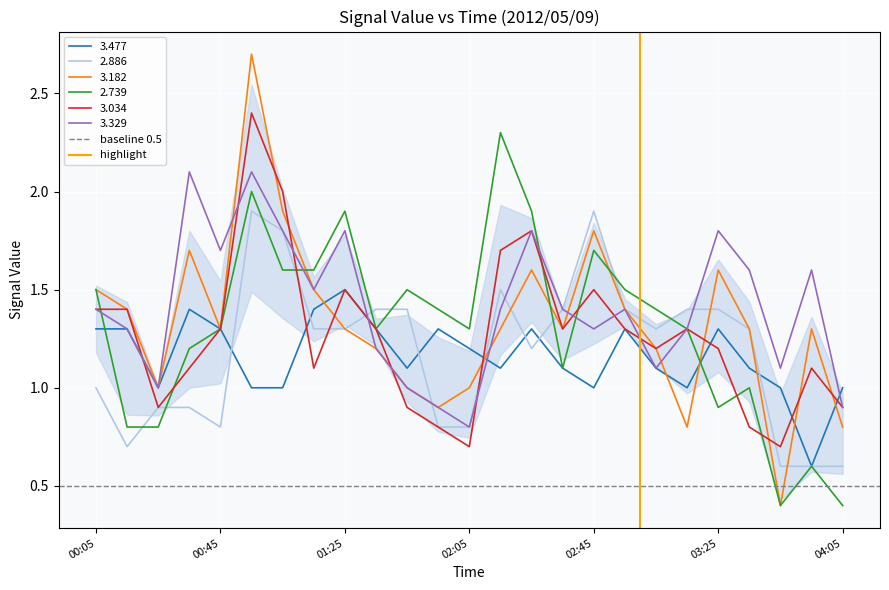

How many data points in highlight are less than 1?

1